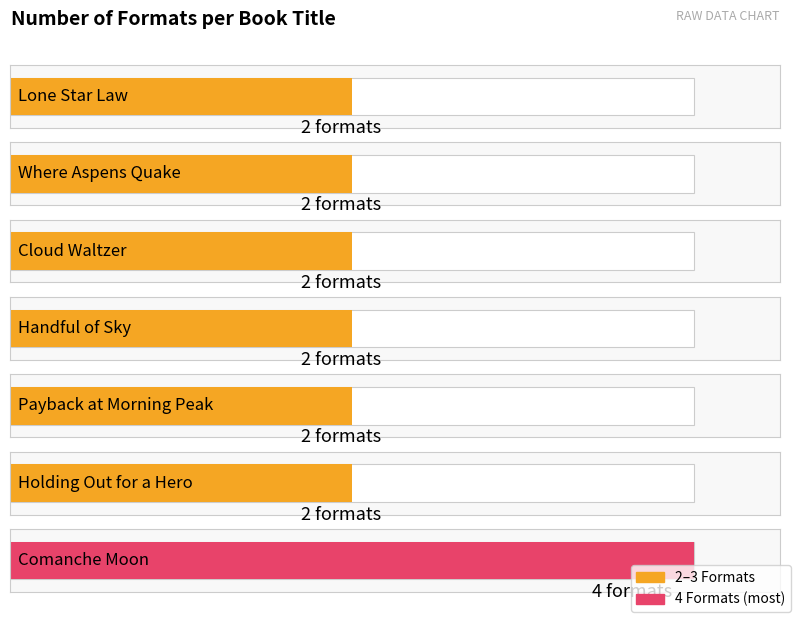

What is the average value?

2